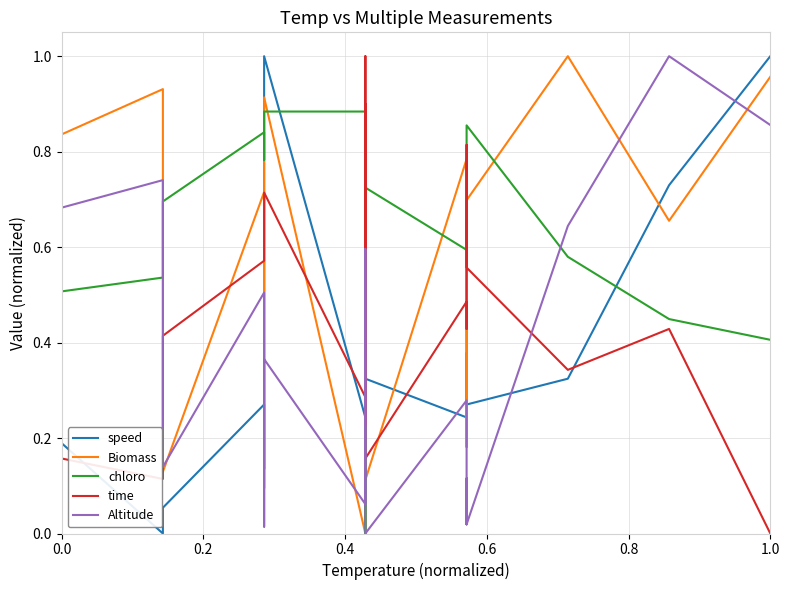

What is the greatest value displayed?

1.0